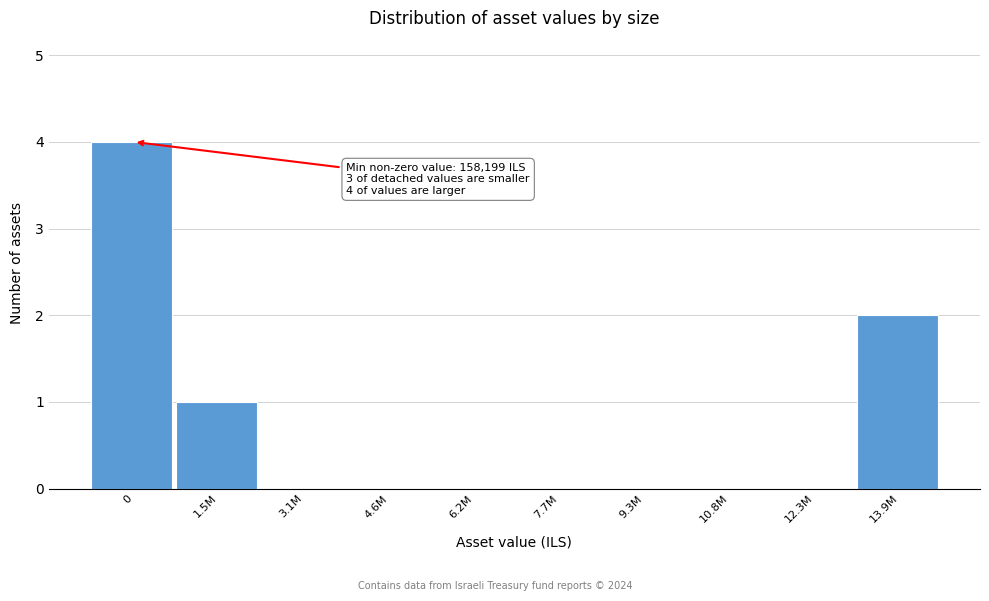

Reading left to right, transcribe all the data shown in this chart.

0=4	1.5M=1	3.1M=0	4.6M=0	6.2M=0	7.7M=0	9.3M=0	10.8M=0	12.3M=0	13.9M=2